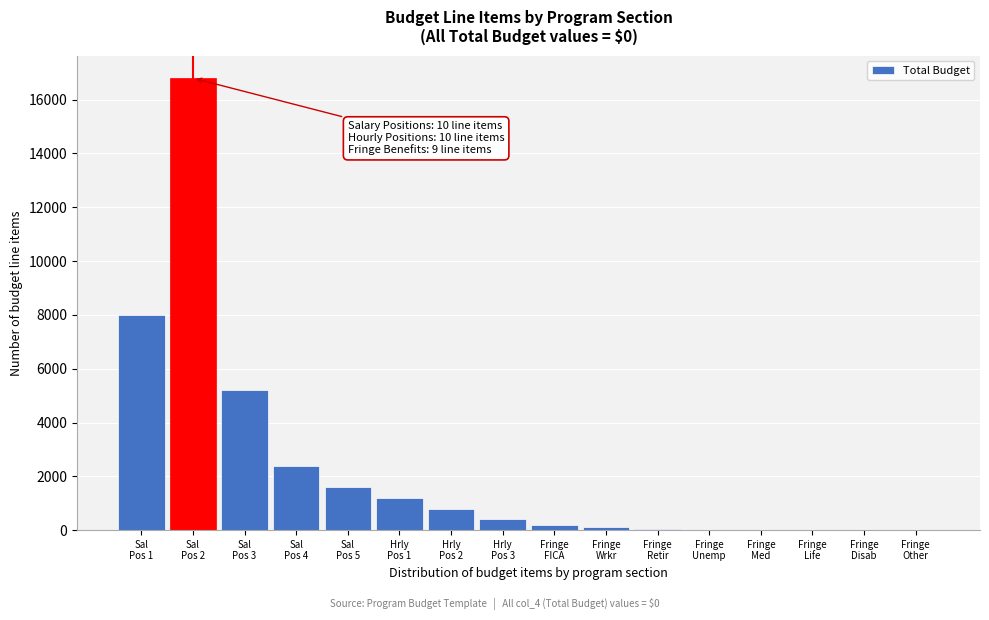

What is the sum of all values?

36797